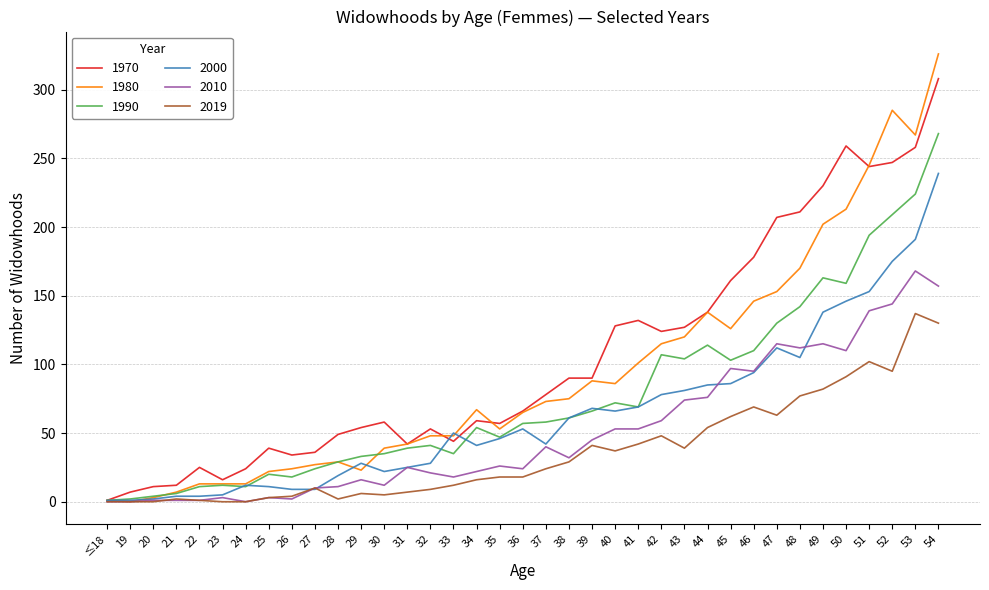

List the series in order of their overall mean, highest first.

1970, 1980, 1990, 2000, 2010, 2019